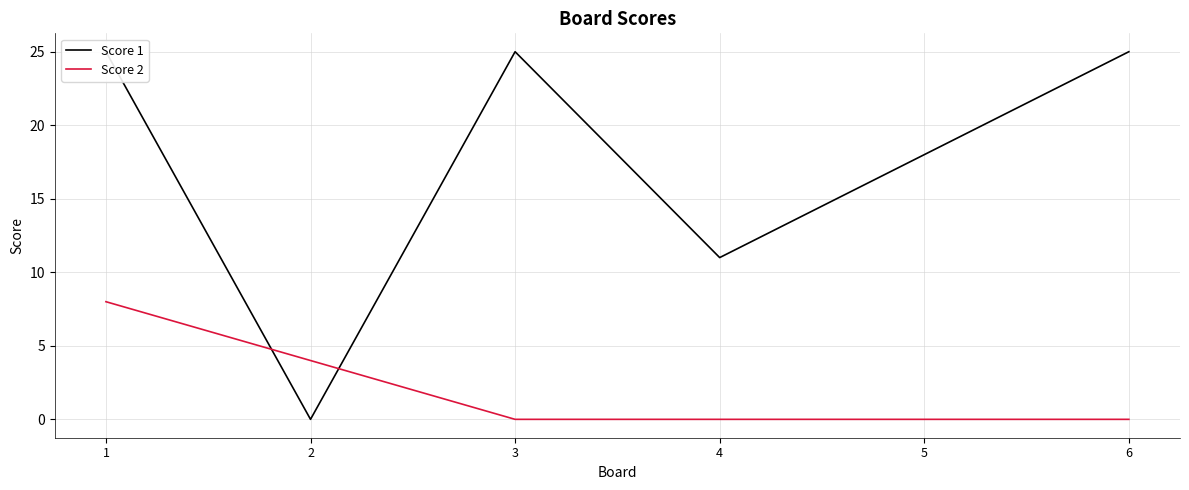

Is it true that Score 2 equals 2 at 4?

False